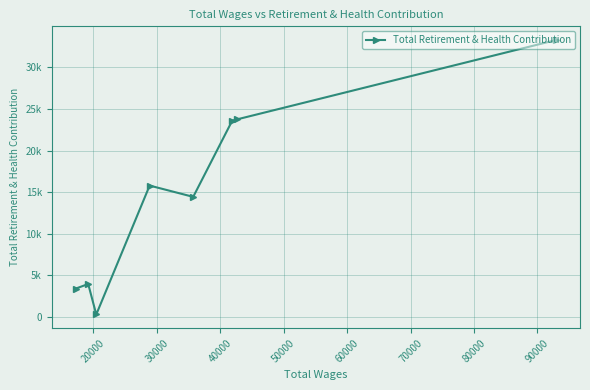

Does the chart have visible grid lines?

Yes